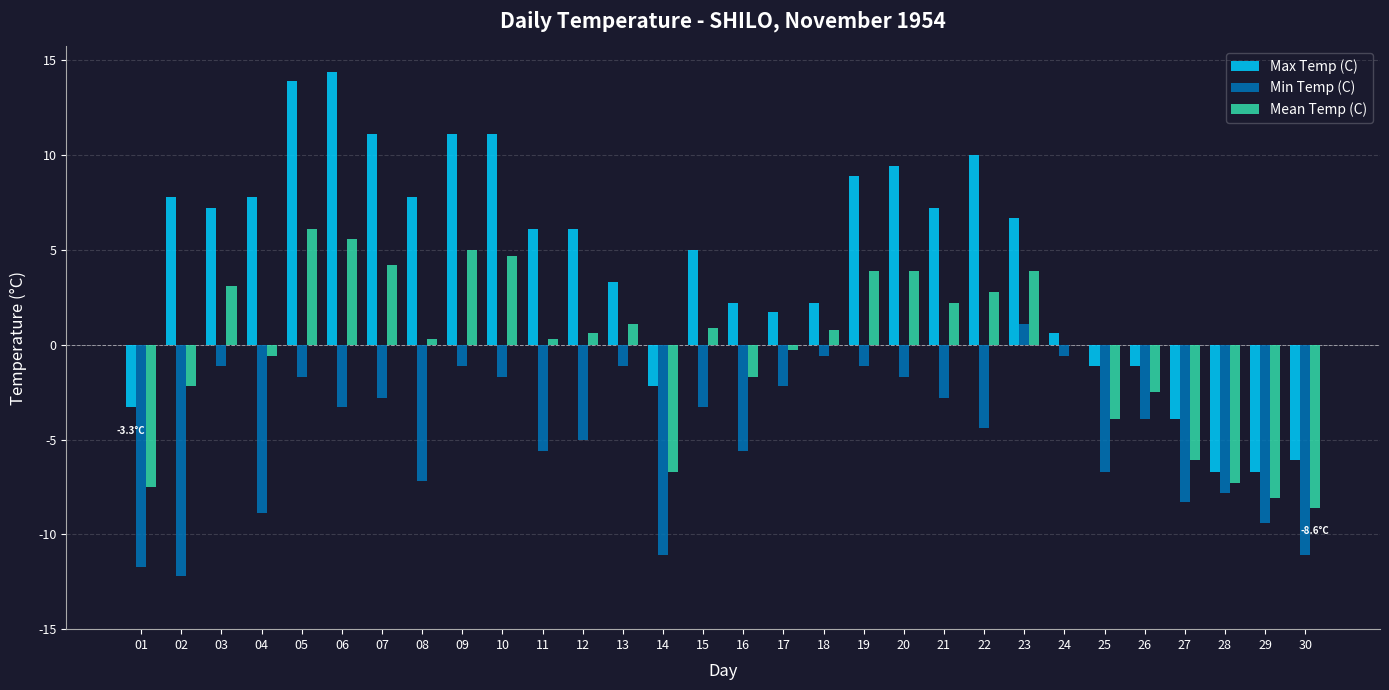

What is the greatest value displayed?

14.4